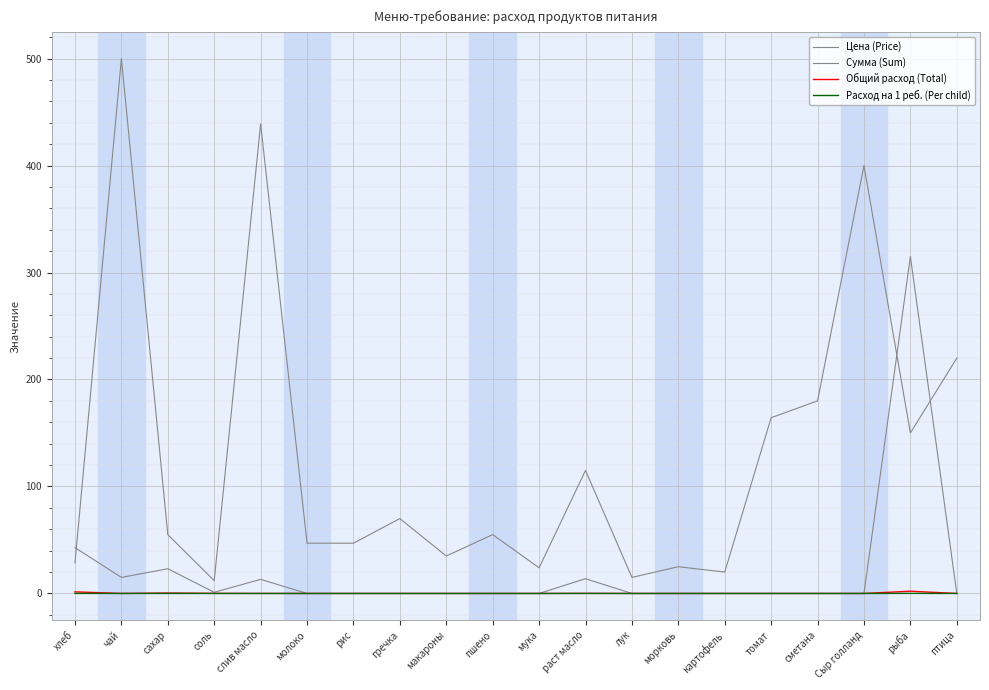

What is the greatest value displayed?

500.0